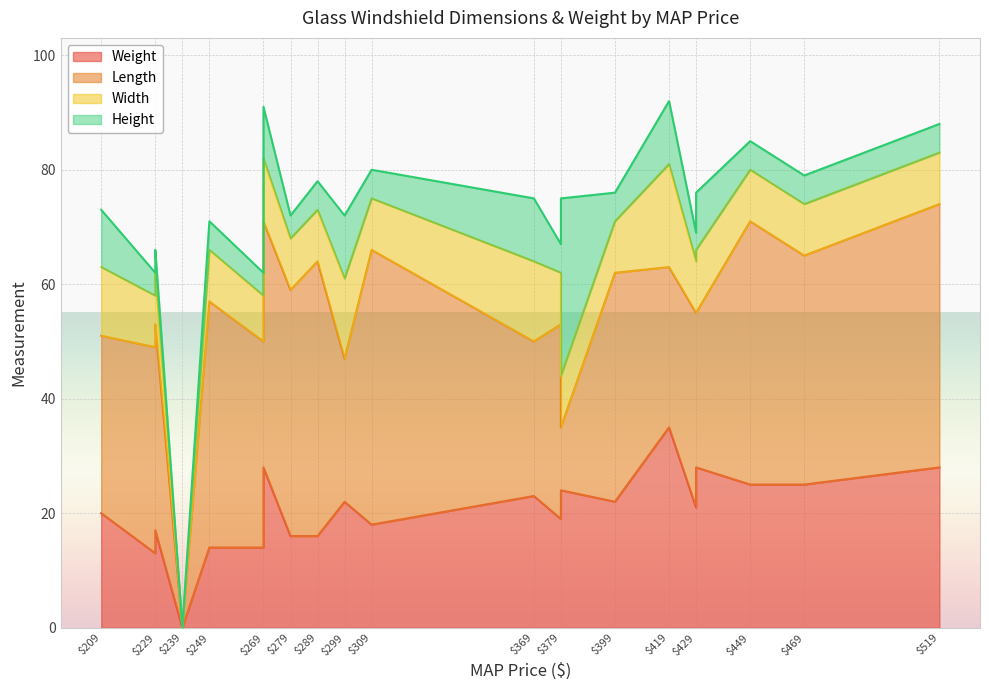

Which category has the highest value in the Width series?

419